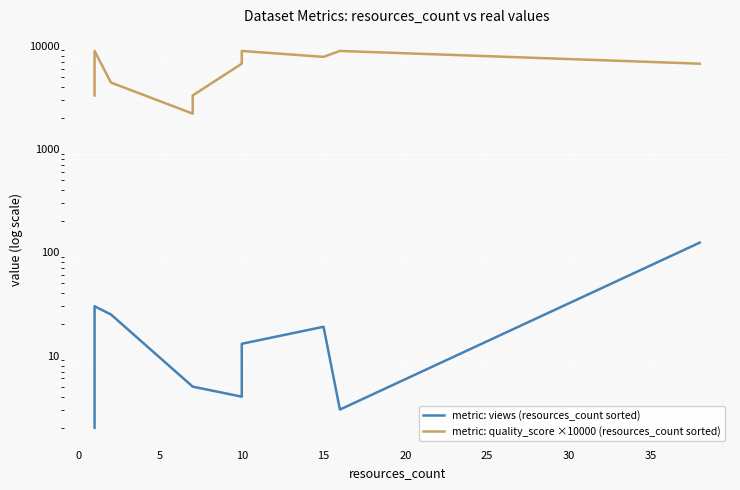

Where does the metric: views (resources_count sorted) series first go above 5?

30